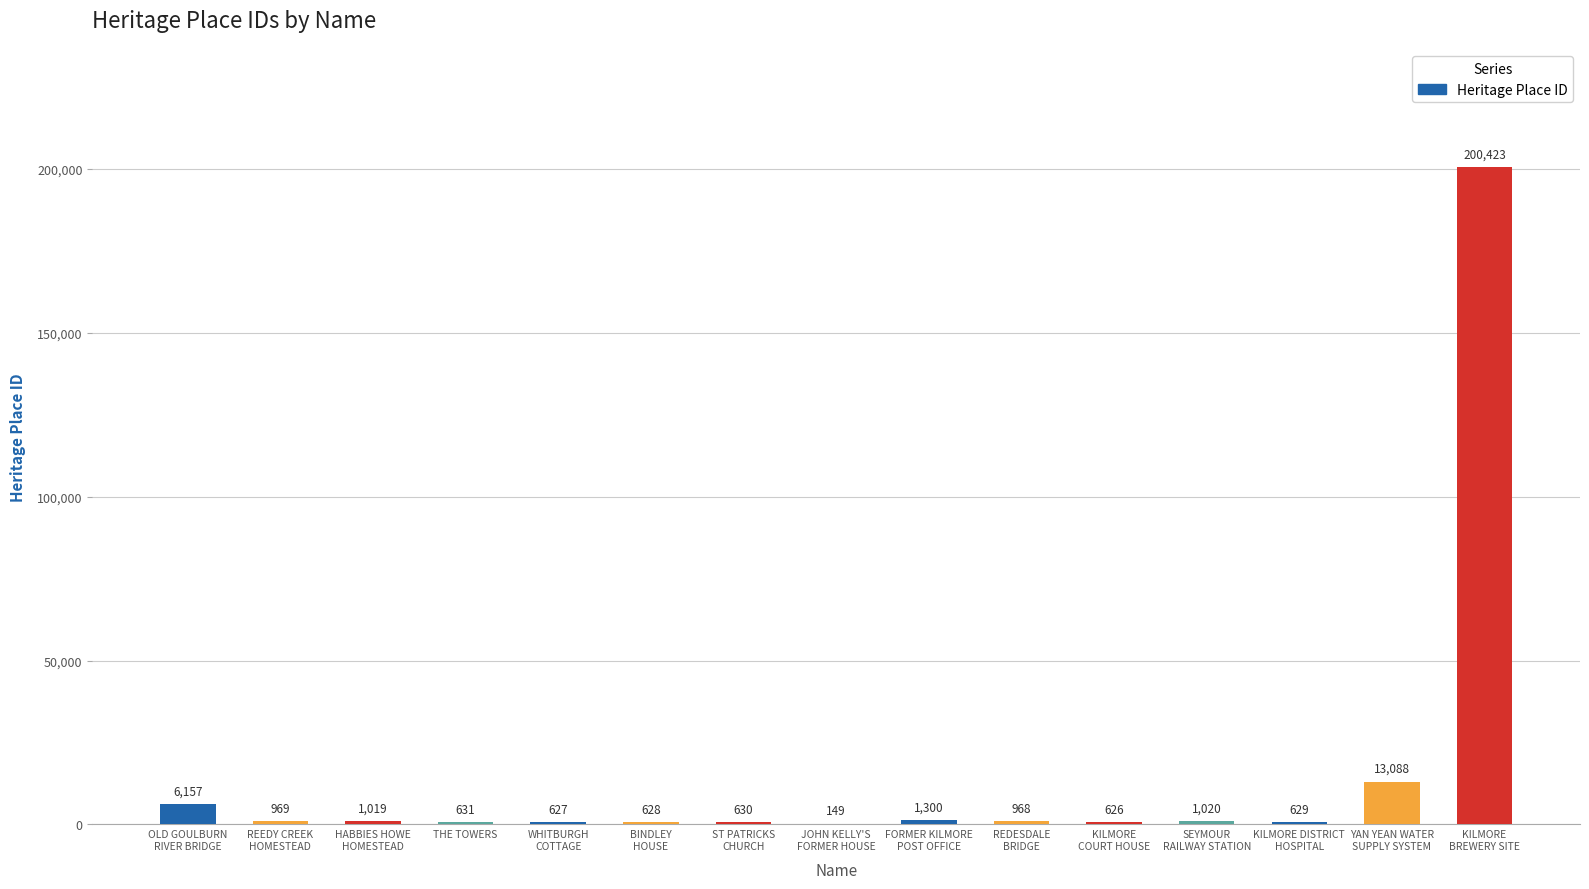

Where does the data first go above 968?

OLD GOULBURN
RIVER BRIDGE